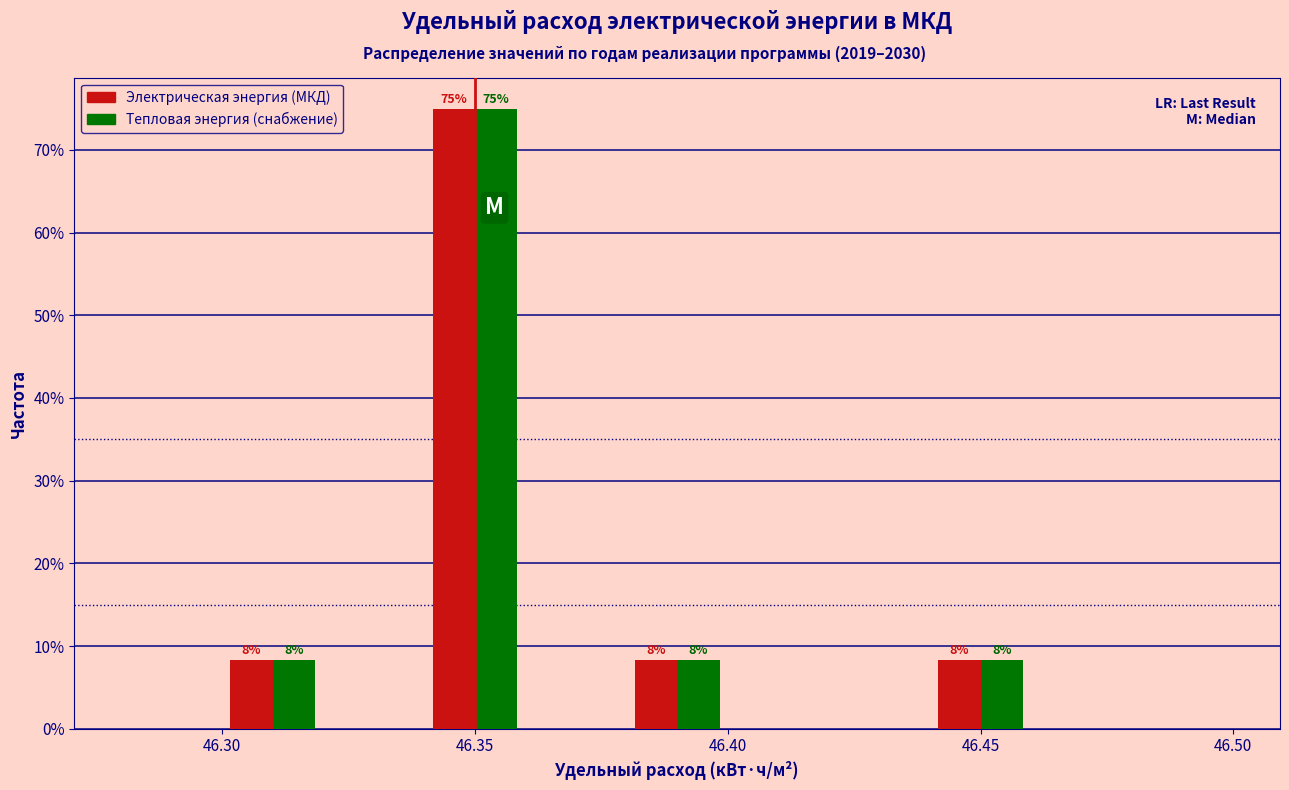

In the Тепловая энергия (снабжение) series, which range on the x-axis has the tallest bar?

46.34 to 46.36